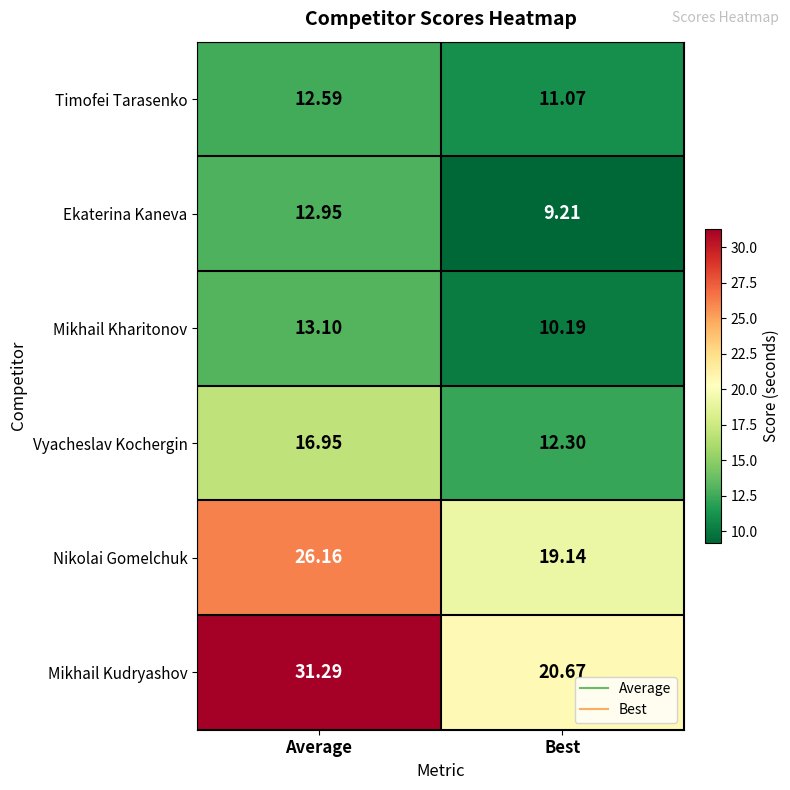

What is the minimum value shown in the chart?

9.2